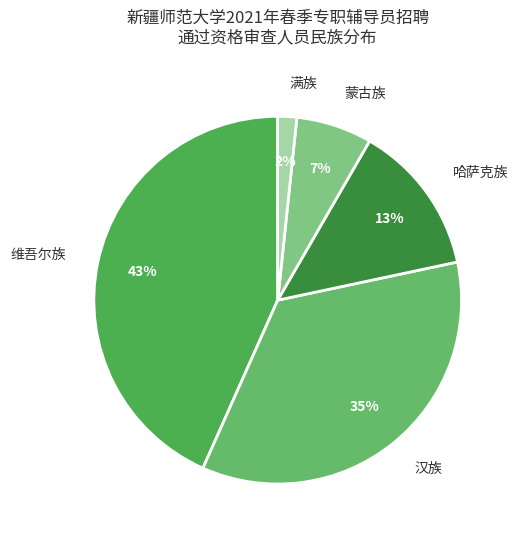

To the nearest percent, what is the combined percentage of 蒙古族 and 维吾尔族?

50%